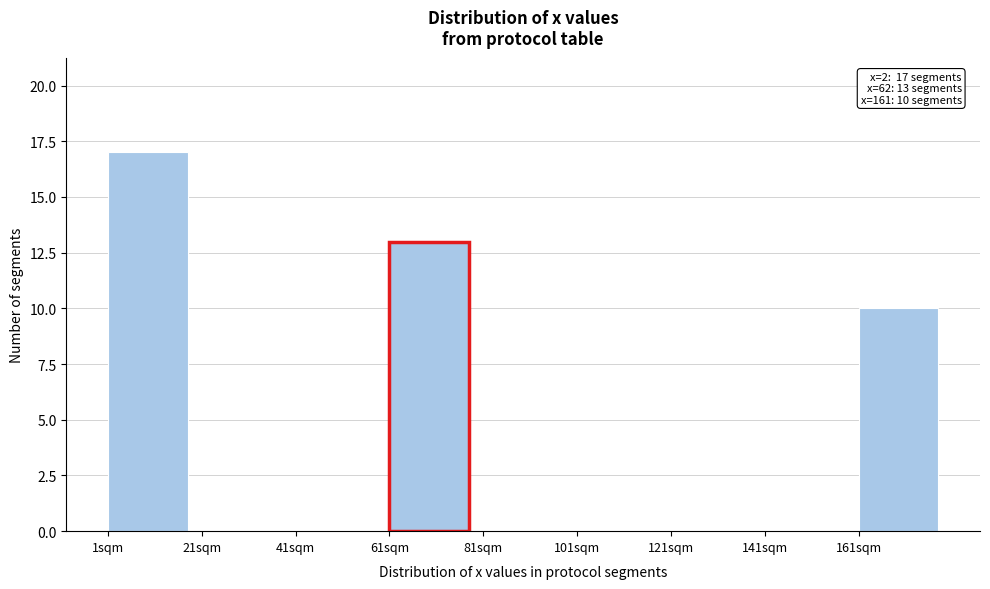

Which range on the x-axis has the tallest bar?

1 to 21